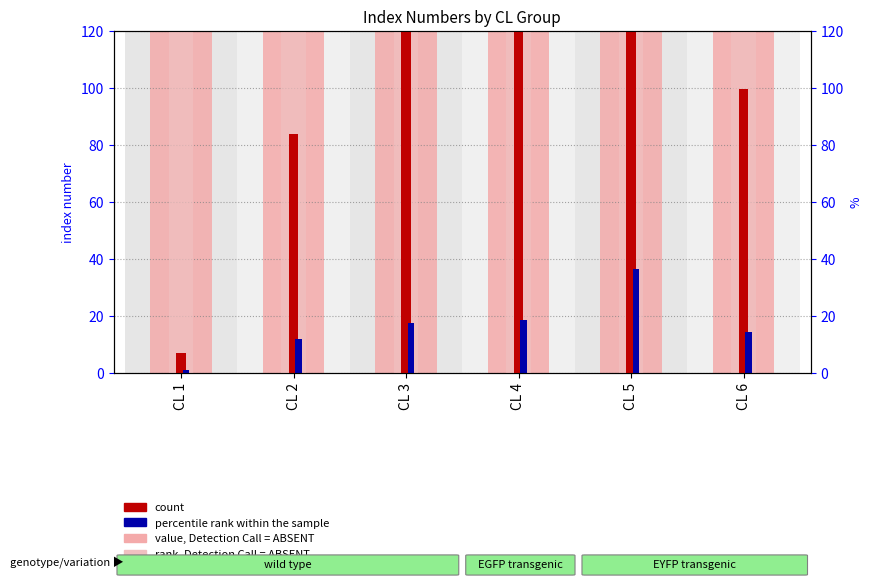

Rank the categories by percentile rank within the sample value from highest to lowest.

CL 5, CL 4, CL 3, CL 6, CL 2, CL 1